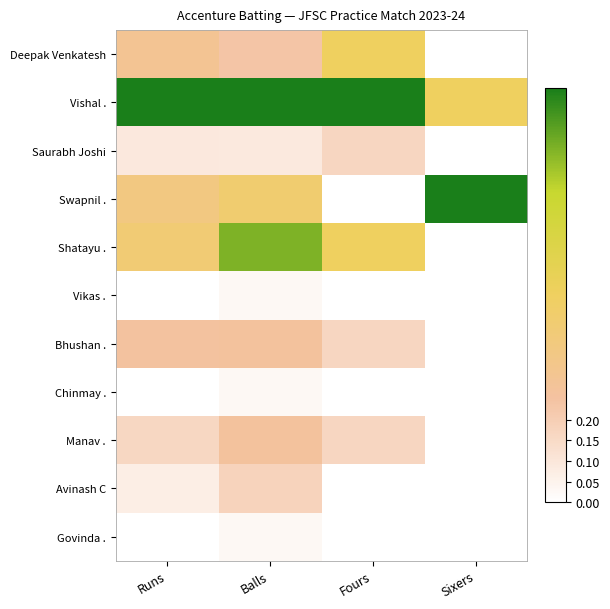

Reading left to right, transcribe all the data shown in this chart.

Deepak Venkatesh: Runs=0.3	Balls=0.2	Fours=0.5	Sixers=0.0
Vishal .: Runs=1.0	Balls=1.0	Fours=1.0	Sixers=0.5
Saurabh Joshi: Runs=0.1	Balls=0.1	Fours=0.2	Sixers=0.0
Swapnil .: Runs=0.4	Balls=0.4	Fours=0.0	Sixers=1.0
Shatayu .: Runs=0.4	Balls=0.9	Fours=0.5	Sixers=0.0
Vikas .: Runs=0.0	Balls=0.0	Fours=0.0	Sixers=0.0
Bhushan .: Runs=0.3	Balls=0.3	Fours=0.2	Sixers=0.0
Chinmay .: Runs=0.0	Balls=0.0	Fours=0.0	Sixers=0.0
Manav .: Runs=0.2	Balls=0.3	Fours=0.2	Sixers=0.0
Avinash C: Runs=0.1	Balls=0.2	Fours=0.0	Sixers=0.0
Govinda .: Runs=0.0	Balls=0.0	Fours=0.0	Sixers=0.0